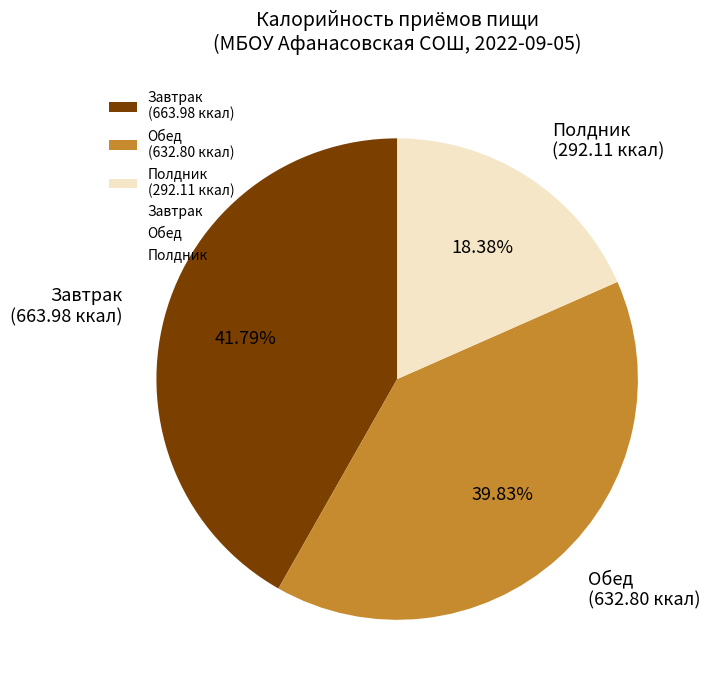

Which has a higher value, Обед (632.80 ккал) or Завтрак (663.98 ккал)?

Завтрак (663.98 ккал)